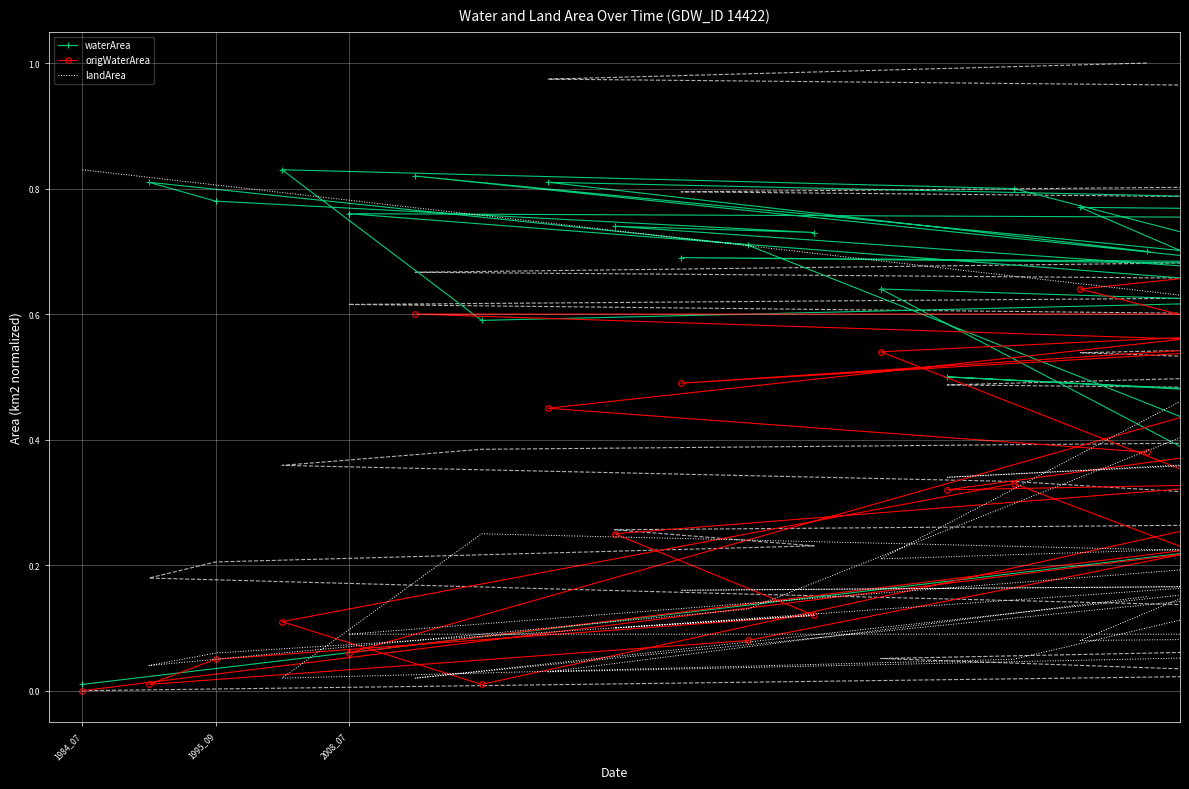

True or false: origWaterArea has more than 1 points higher than both neighbors.

True